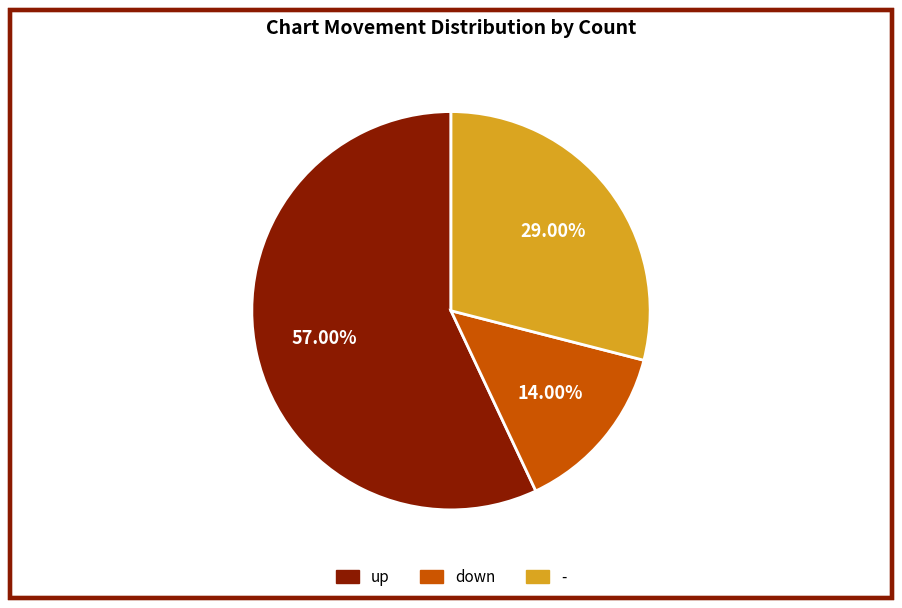

Is it true that down is 20% of the pie?

False